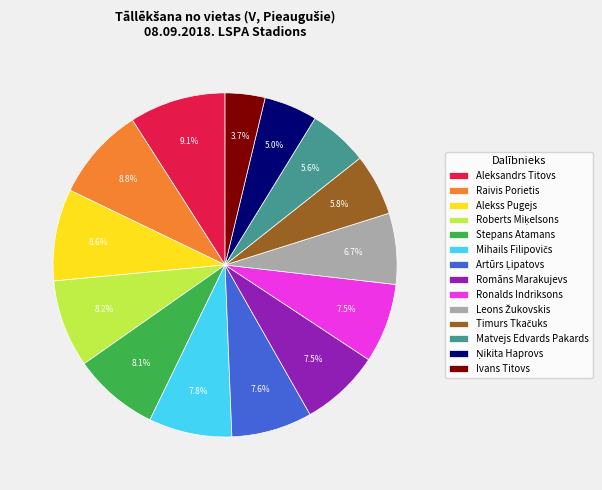

Count the number of slices in the pie.

14